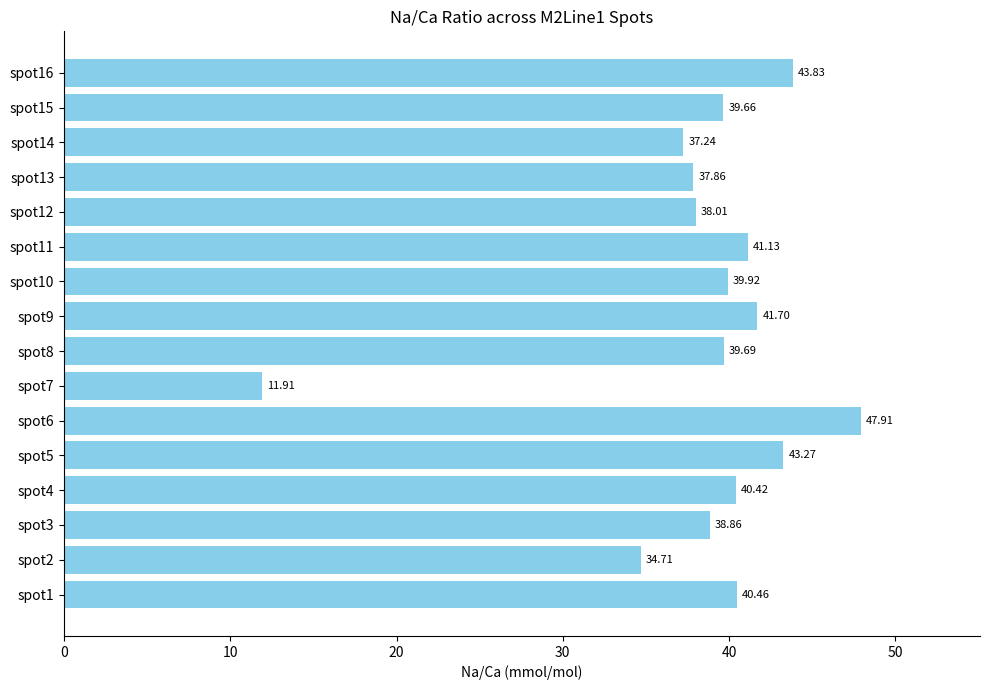

How many categories are shown in the chart?

16